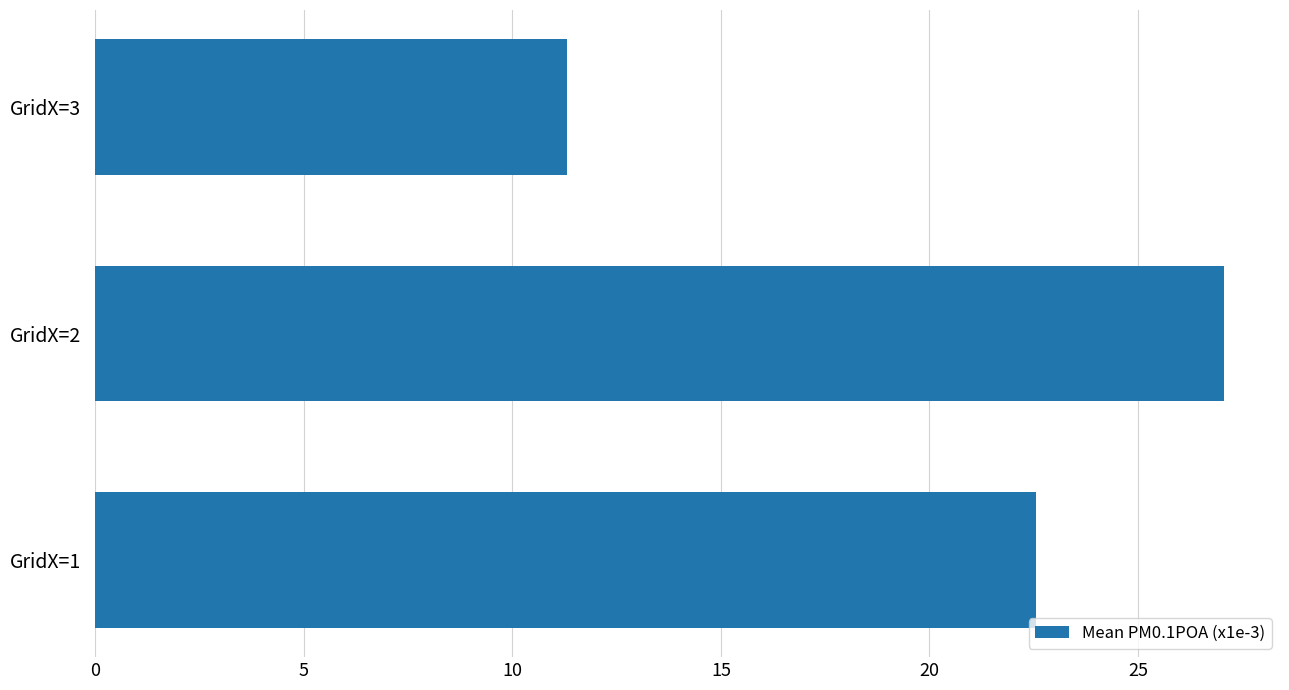

What is the difference between the maximum and minimum values?

15.7